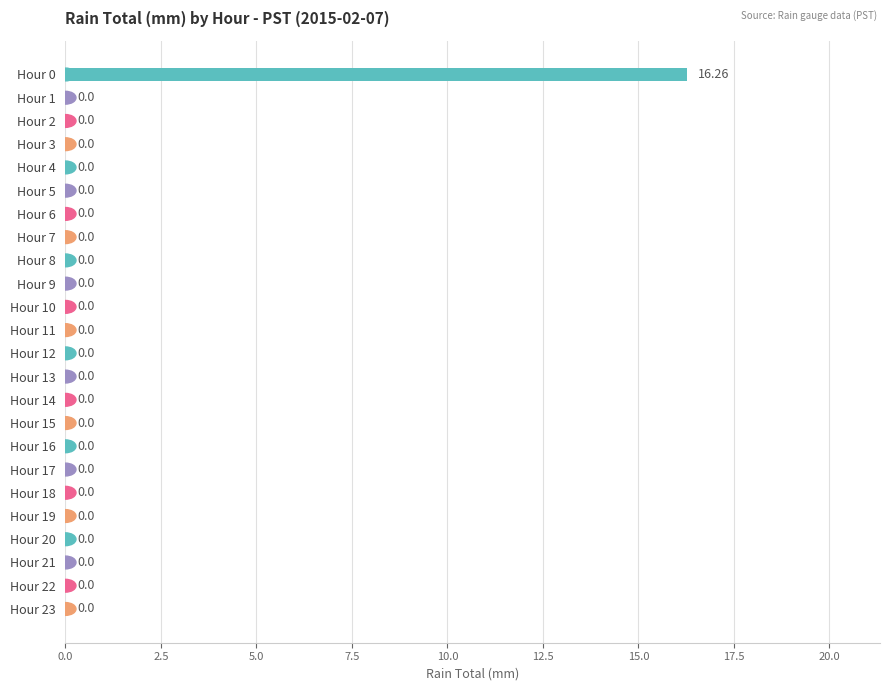

What is the sum of all values?

16.3